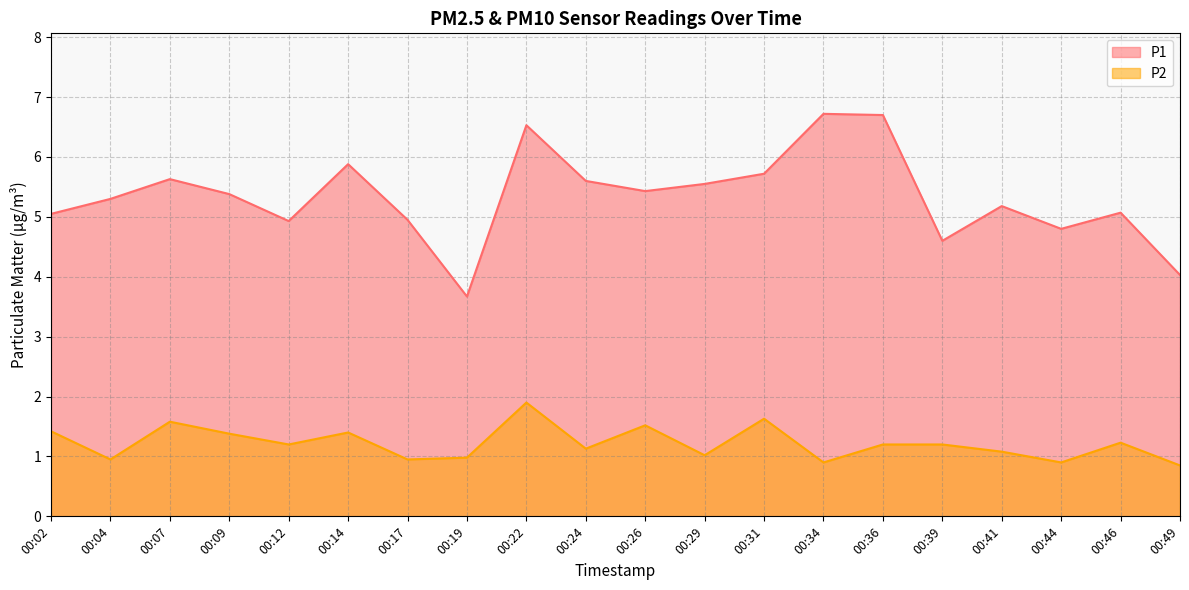

The P2 series shows 1.3 at 00:04. True or false?

False